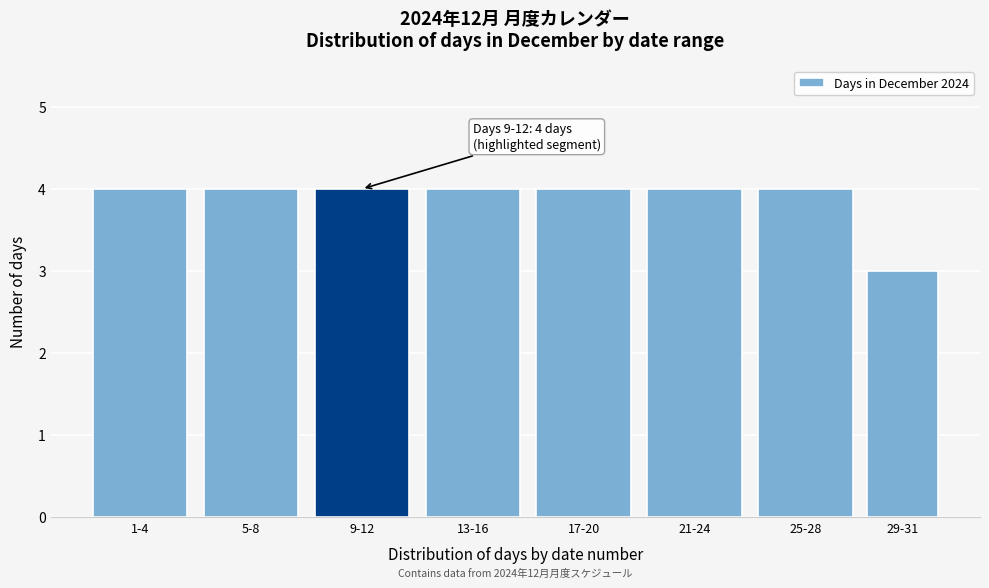

Reading left to right, extract all data points from this chart.

1-4=4	5-8=4	9-12=4	13-16=4	17-20=4	21-24=4	25-28=4	29-31=3